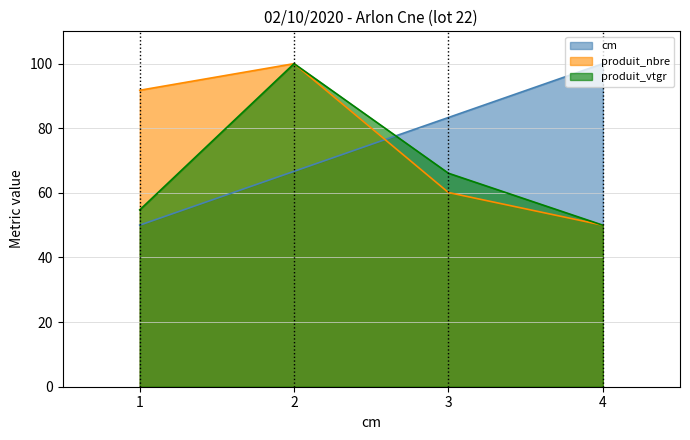

True or false: produit_nbre has a value of 31.5 at 4.

False